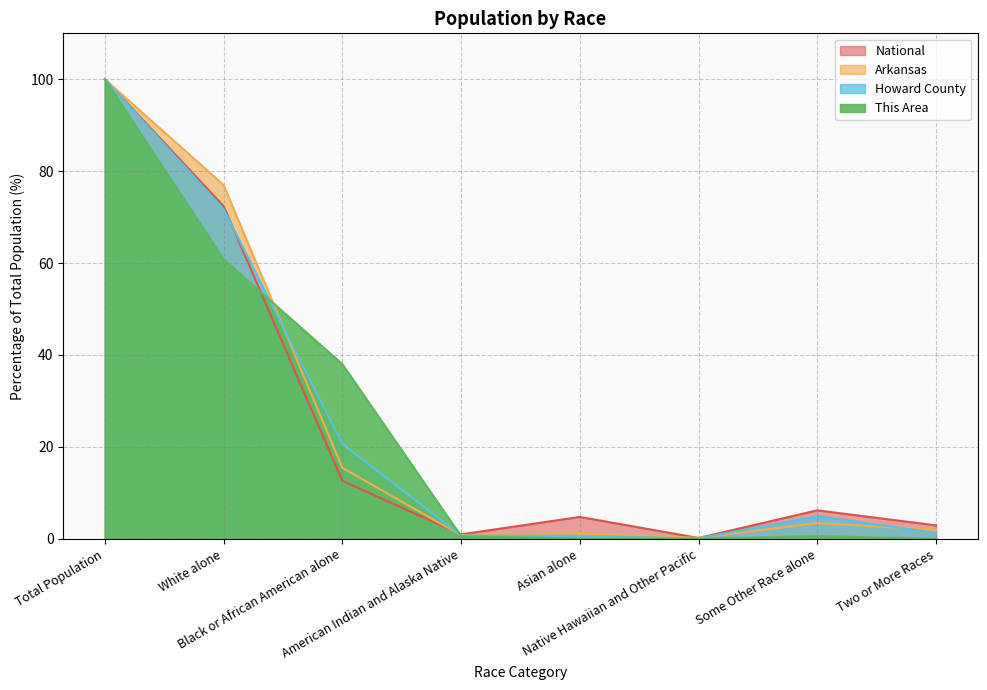

True or false: This Area has a value of 0.0 at Native Hawaiian and Other Pacific.

True